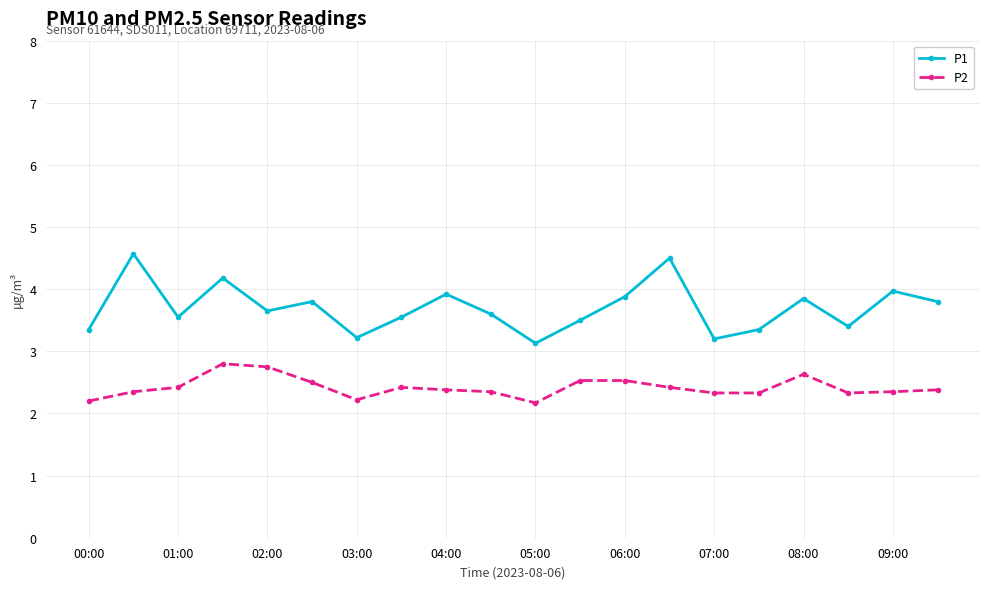

What is the minimum value for P1?

3.1